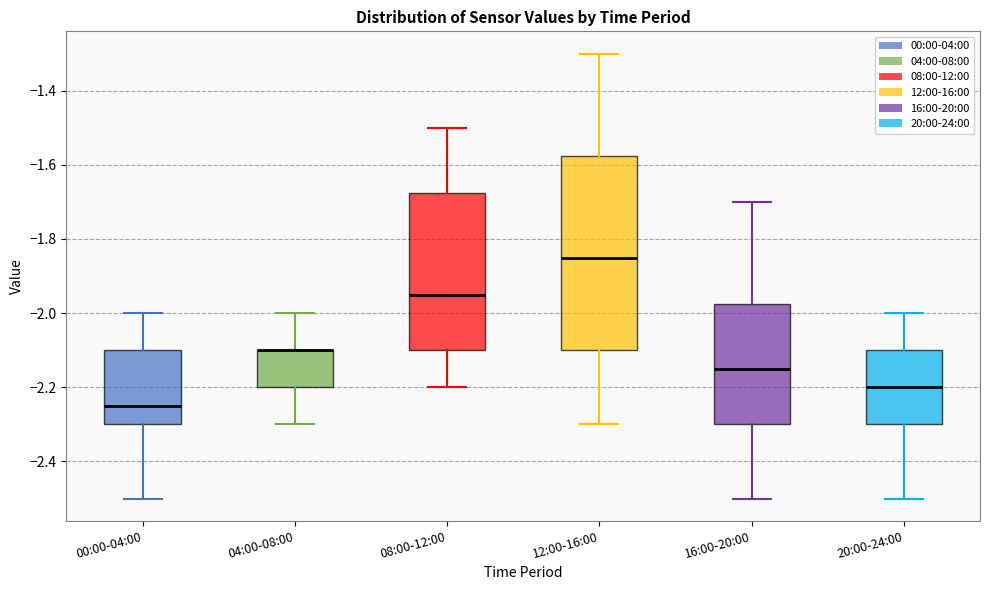

Which box is the tallest, from its lower edge to its upper edge?

12:00-16:00